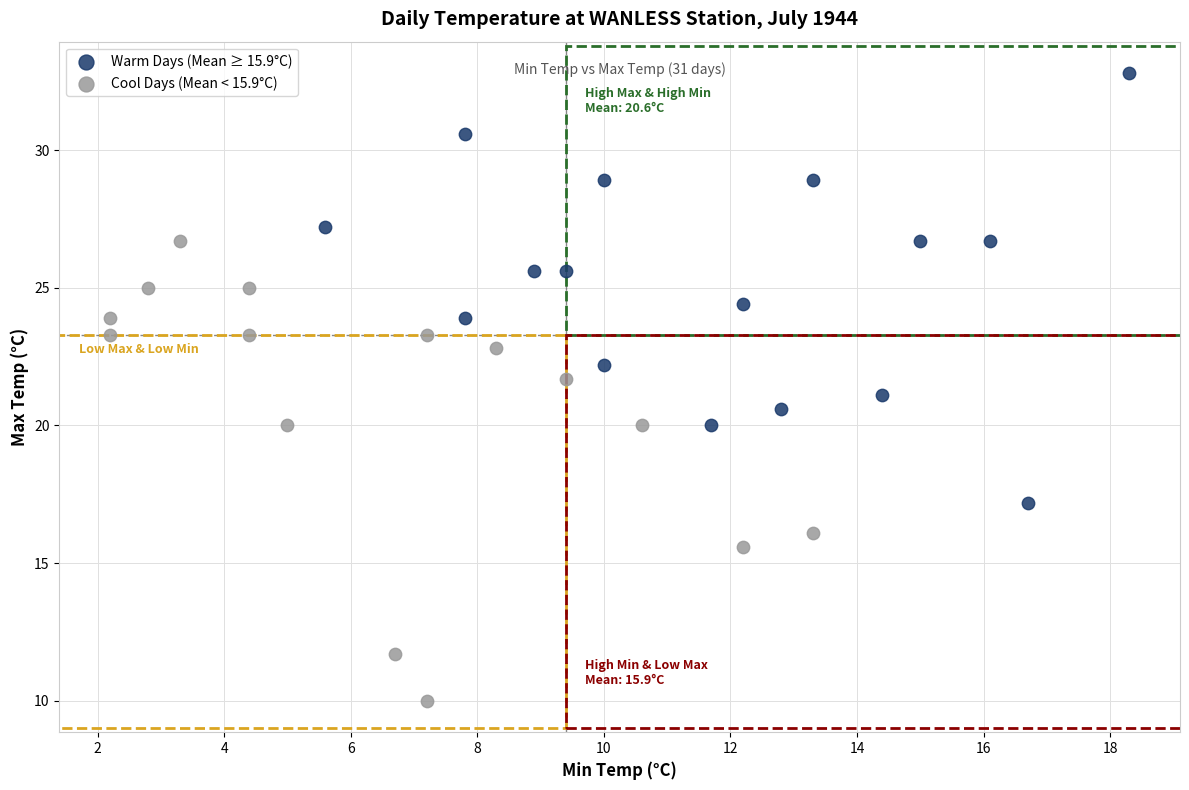

What are all the series names shown in the legend?

Warm Days (Mean ≥ 15.9°C), Cool Days (Mean < 15.9°C)